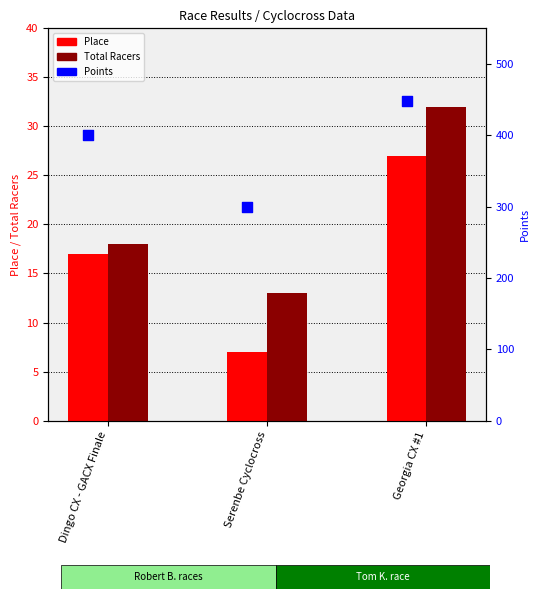

At which category is the sum across all series the highest?

Georgia CX #1